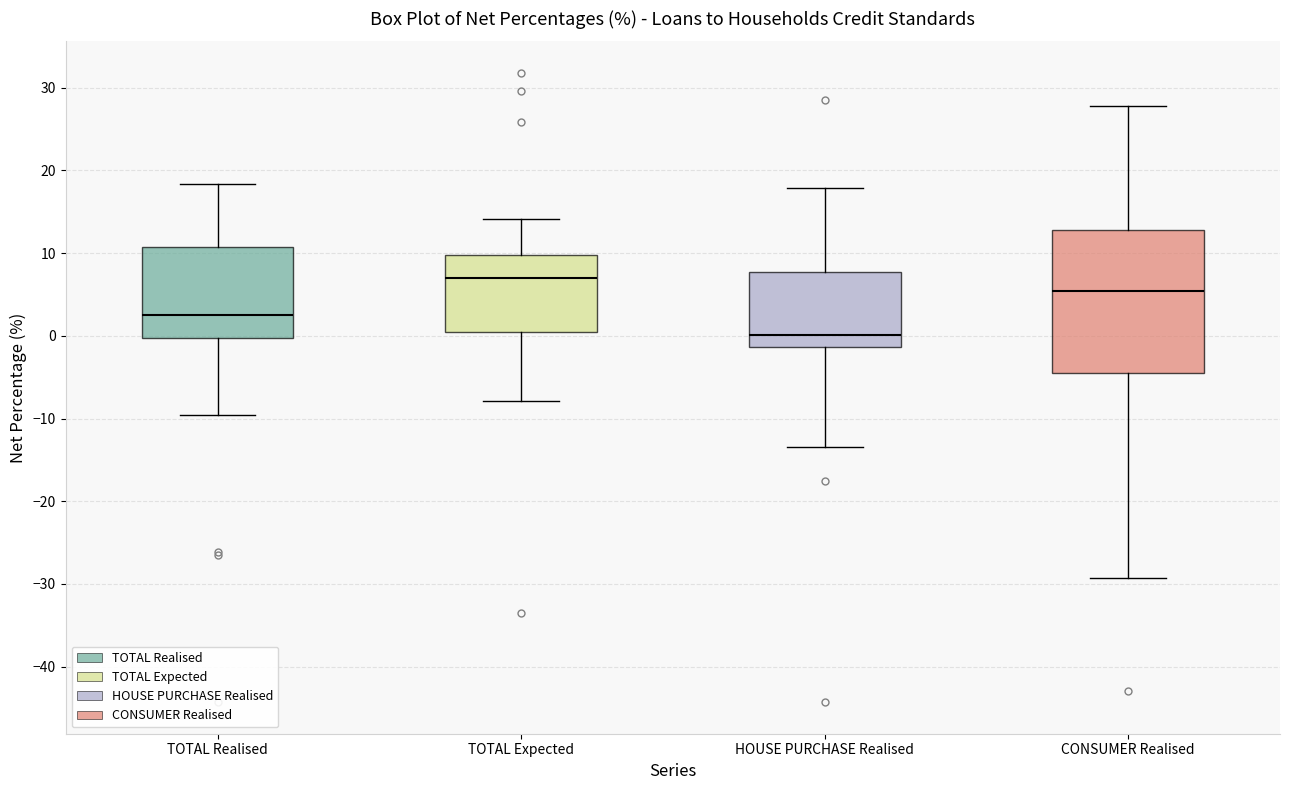

Which box is the tallest, from its lower edge to its upper edge?

CONSUMER Realised